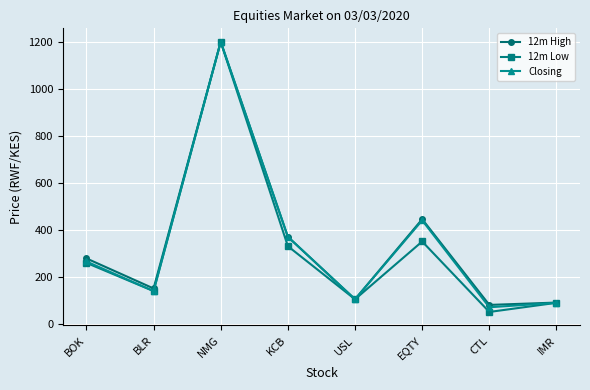

What is the highest value of the Closing series?

1200